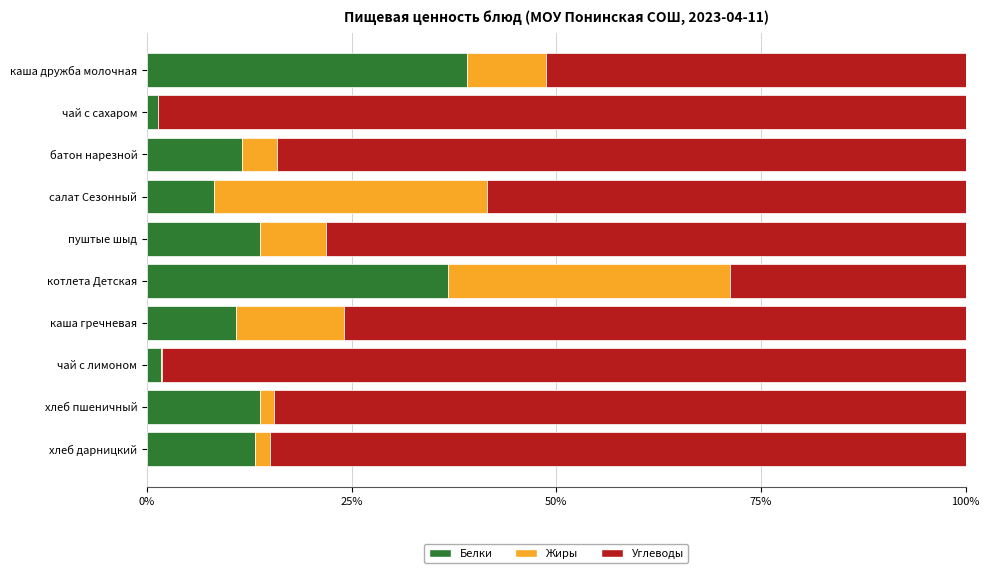

Which category has the highest value in the Белки series?

каша дружба молочная